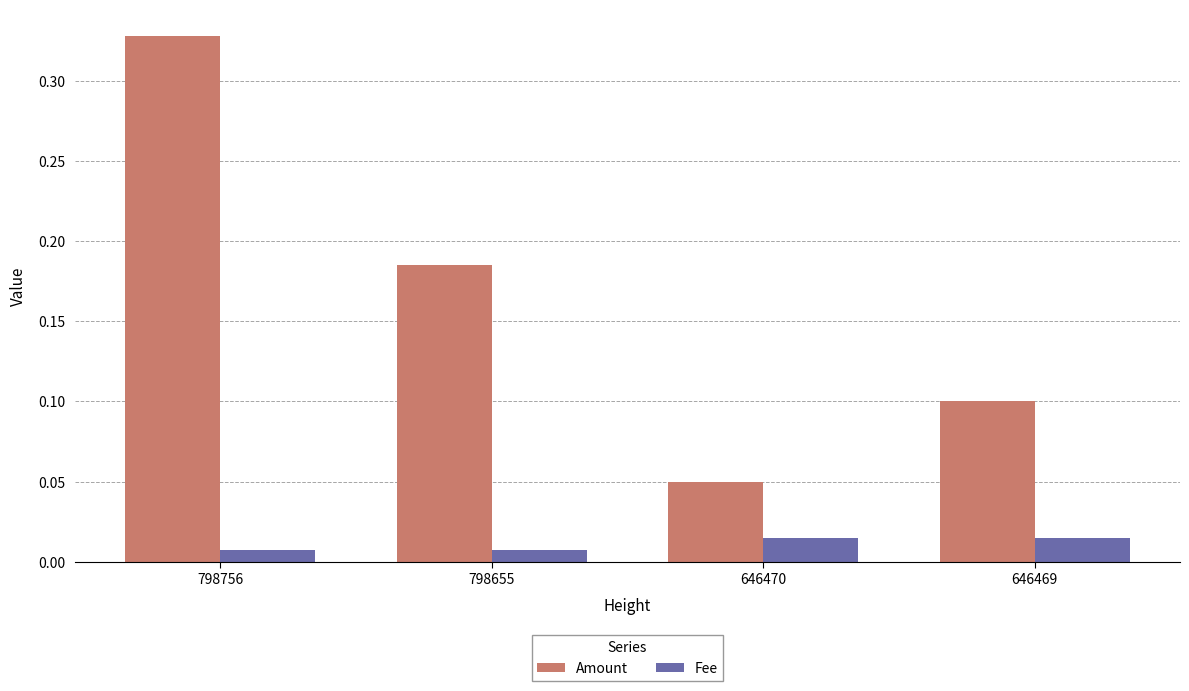

List the labels in order of Amount value, smallest first.

646470, 646469, 798655, 798756